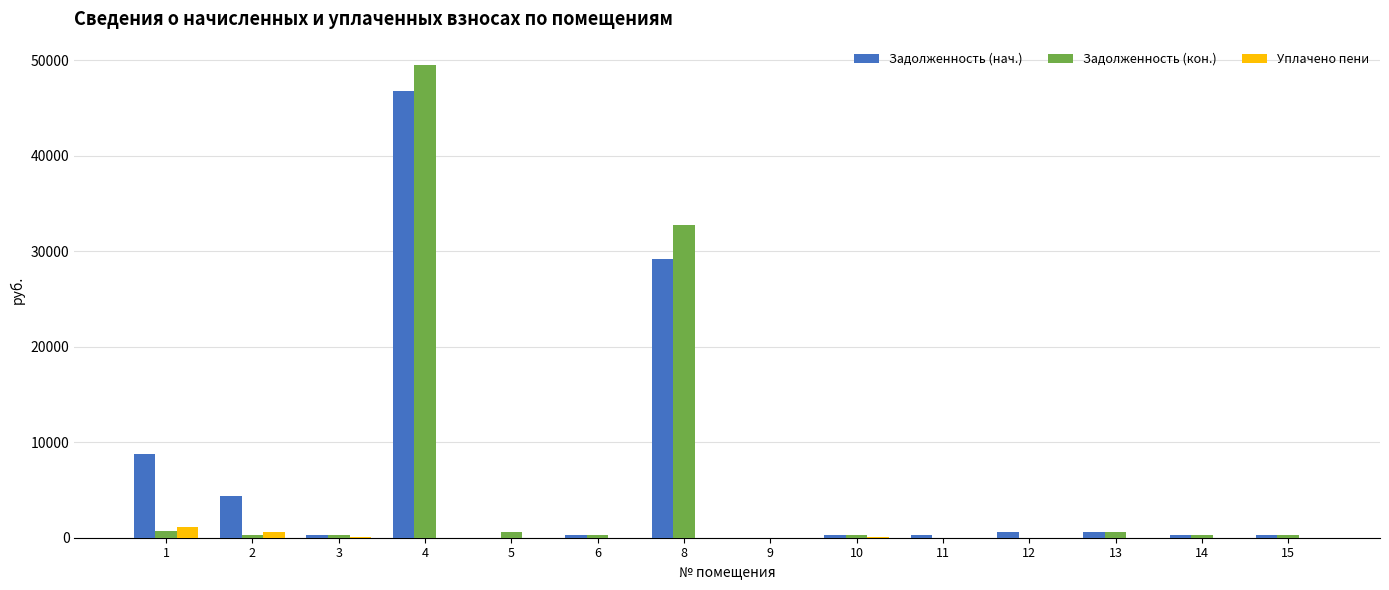

What is the sum of all Уплачено пени values?

1888.5